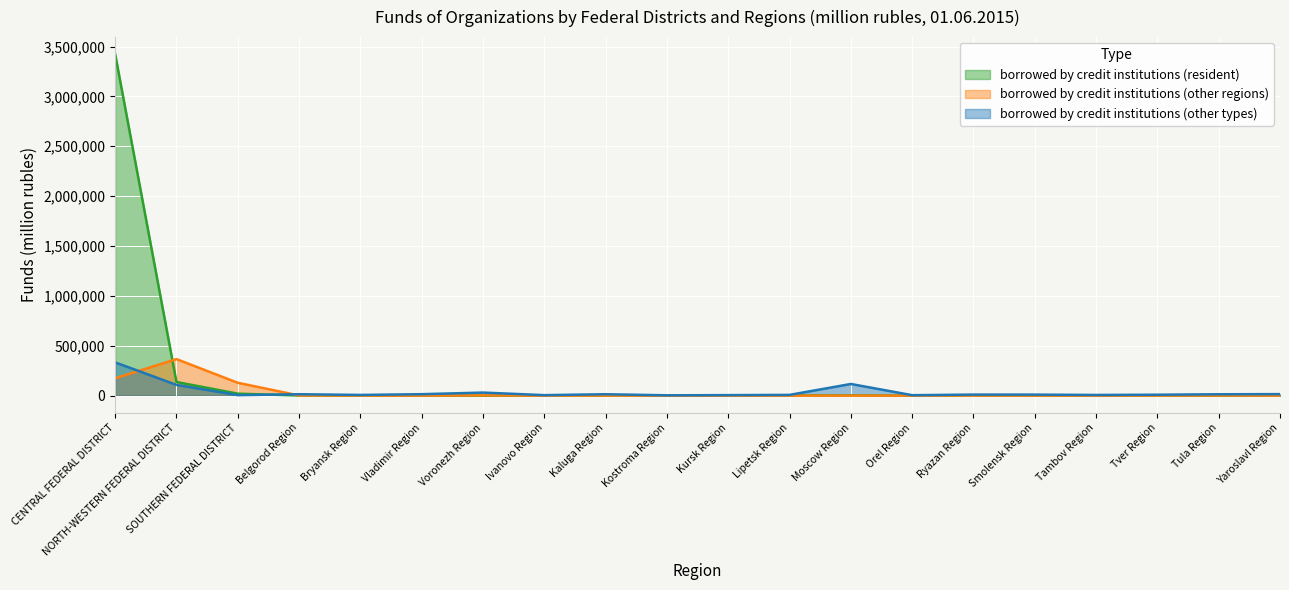

How many interior local peaks does the borrowed by credit institutions (other regions) series have?

6